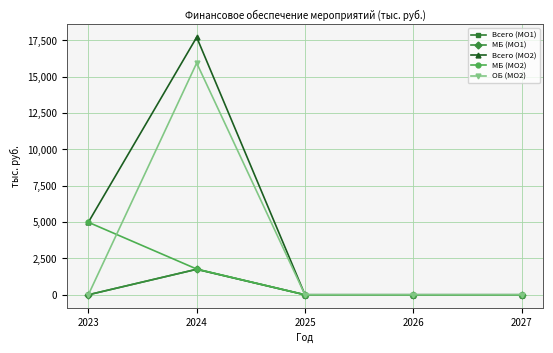

Is the value of ОБ (МО2) at 2026 greater than the value of Всего (МО2) at 2025?

No